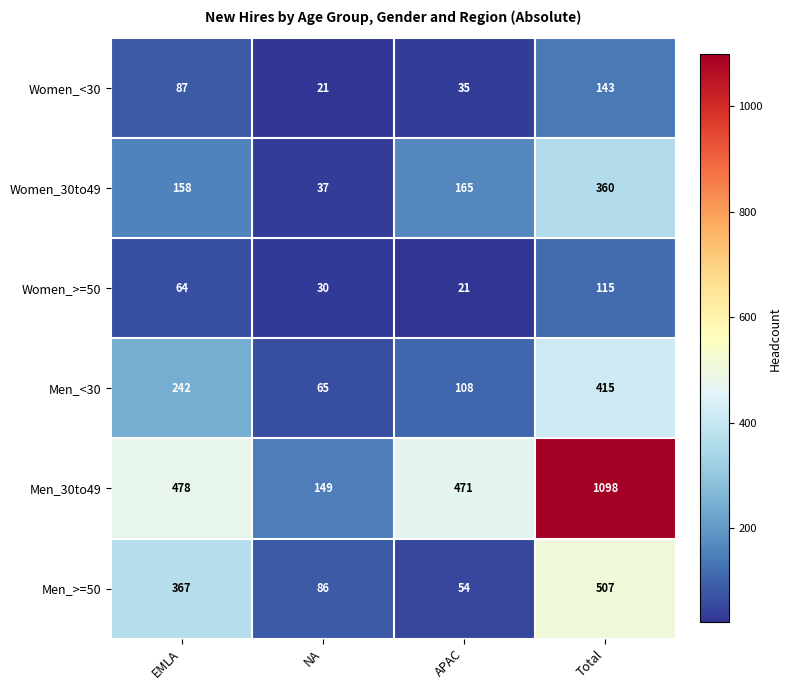

What is the approximate value of Men_>=50 at NA?

86